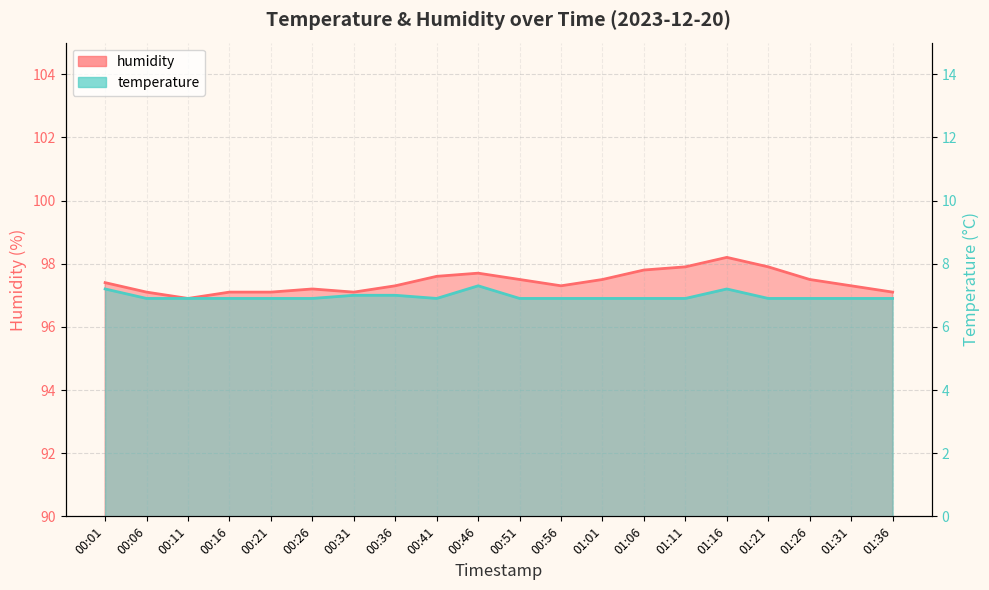

Which series has the largest total across all categories?

humidity